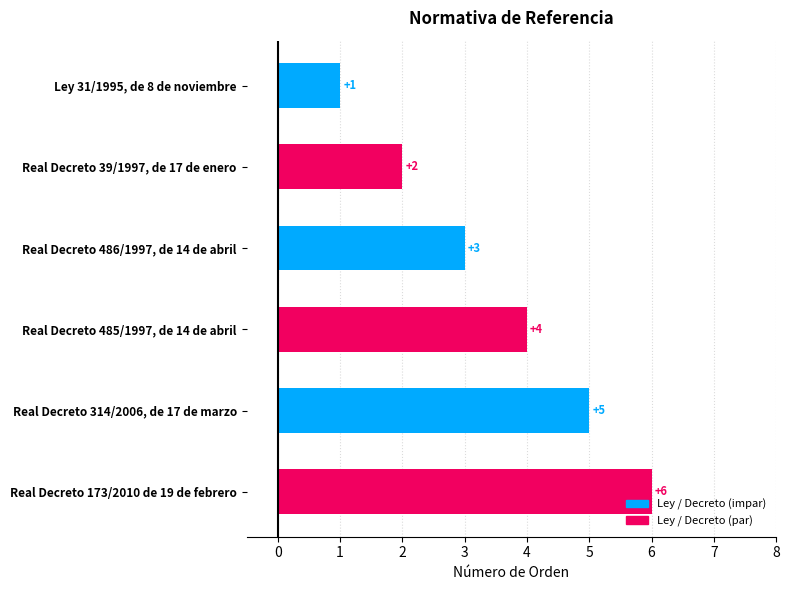

Where is the data nearest to the value 3?

Real Decreto 486/1997, de 14 de abril